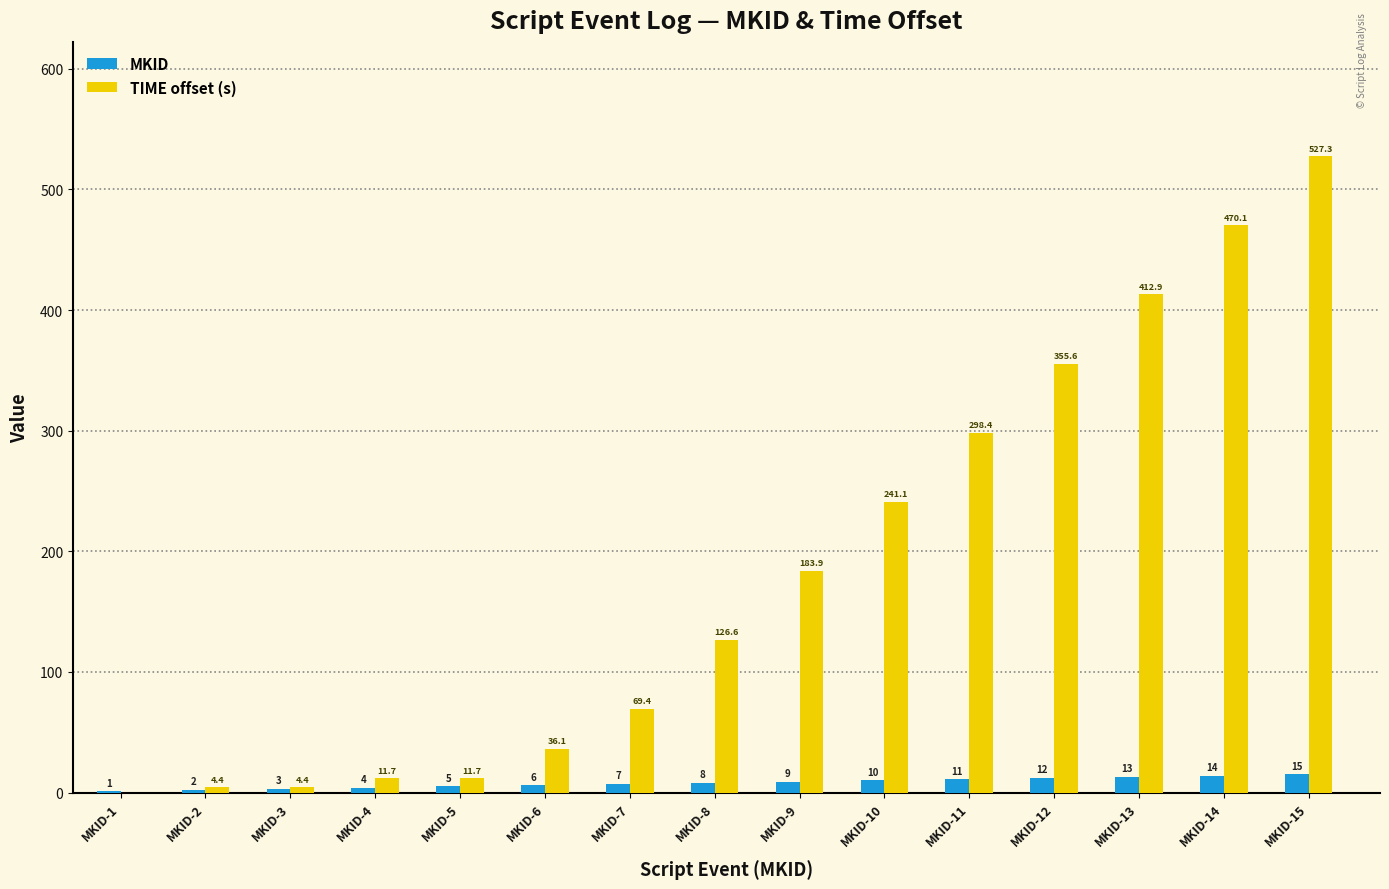

How many groups of bars are there?

15